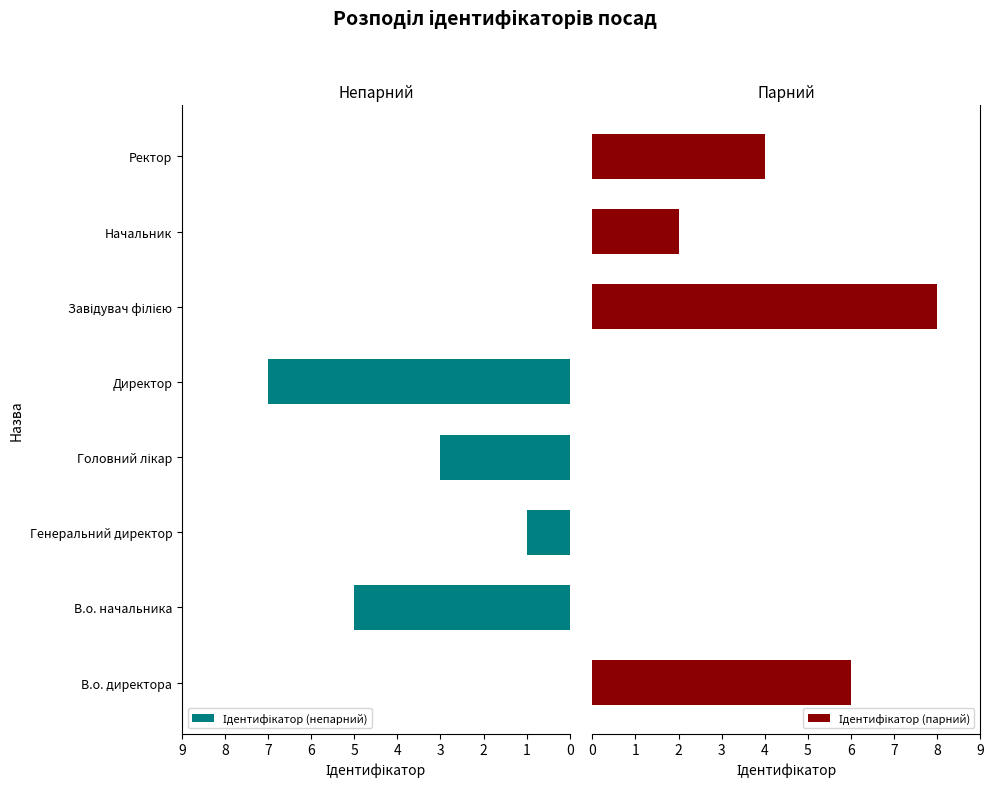

Which series has the widest spread of values?

Ідентифікатор (парний)